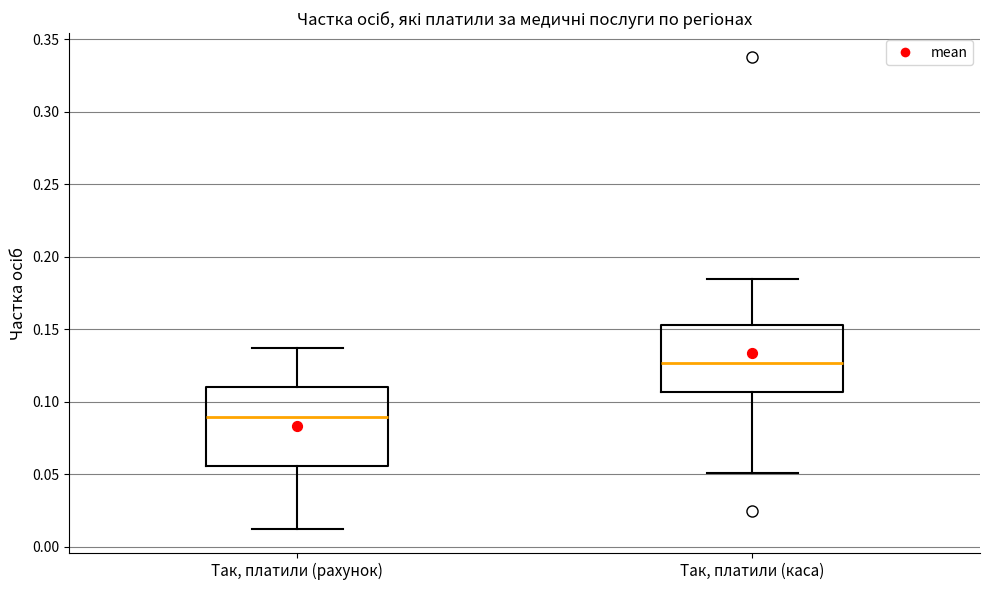

Reading left to right, read every box against the y-axis: the position of its median line, the range the box covers, and the ends of its whiskers. The values are not printed on the chart, so give them approximately, as read against the axis.

Так, платили (рахунок): median 0.090, box 0.055 to 0.110, whiskers 0.010 to 0.135
Так, платили (каса): median 0.125, box 0.105 to 0.155, whiskers 0.050 to 0.185